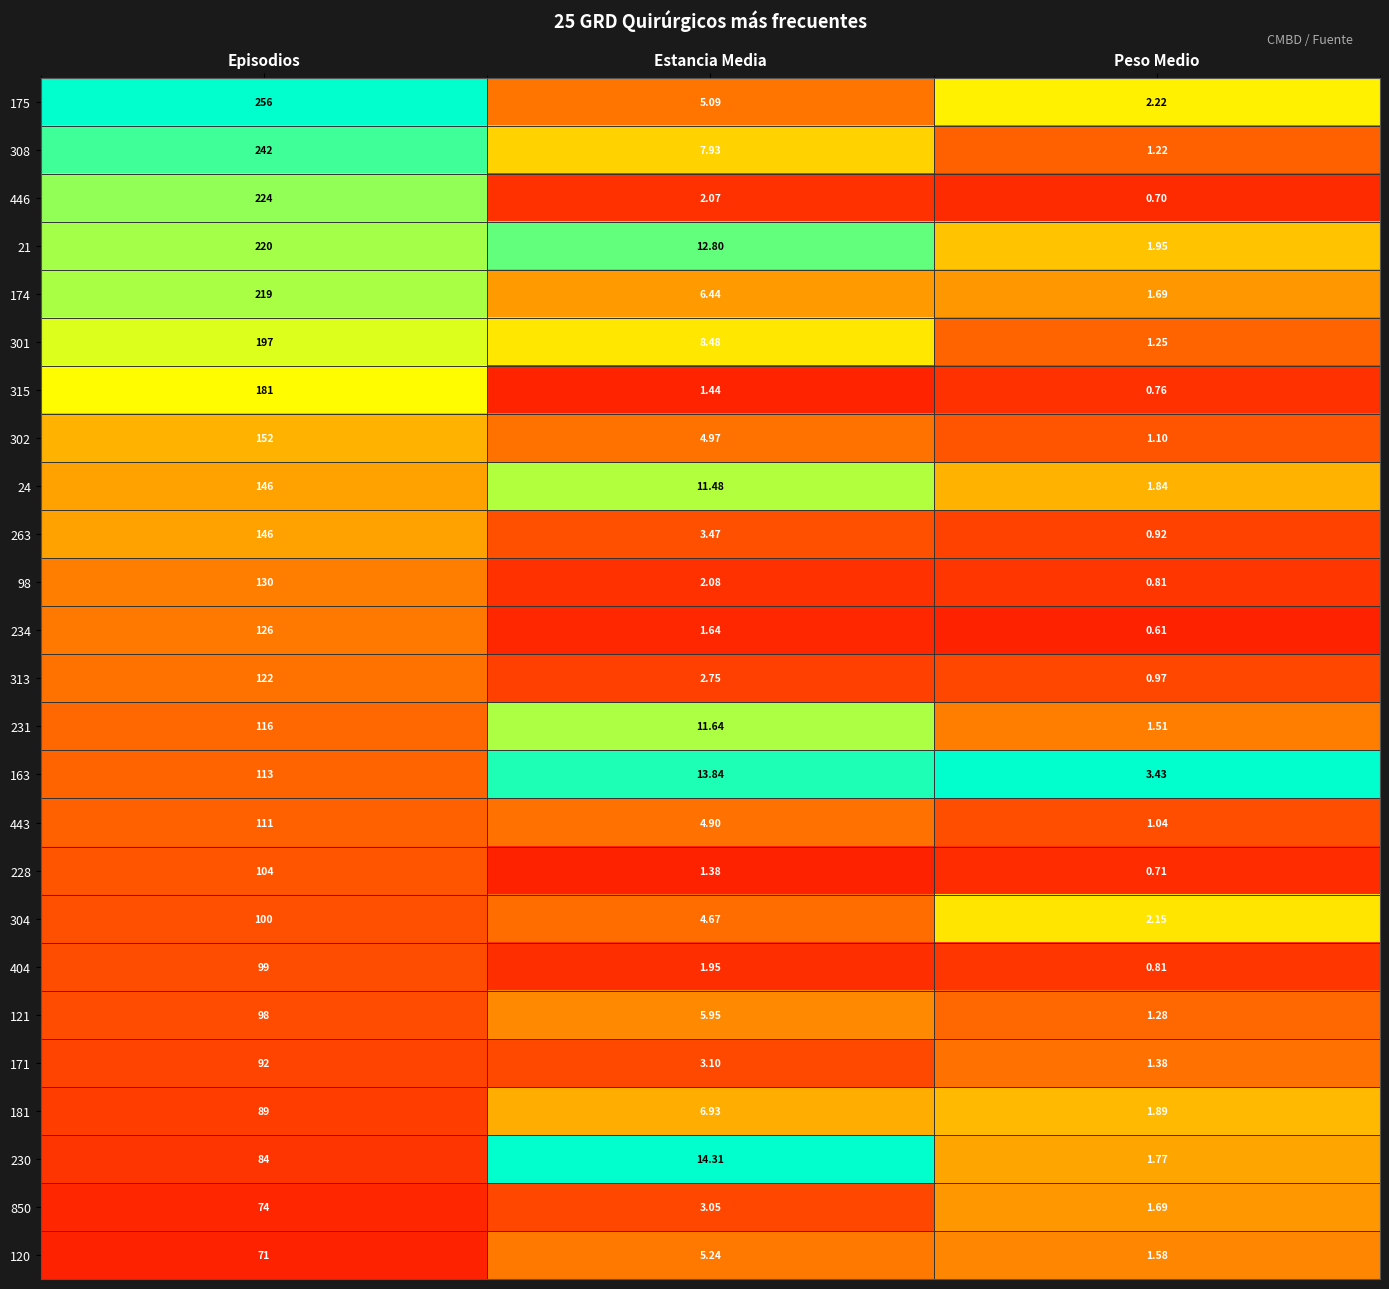

At which label is 230 closest to 42?

Estancia Media